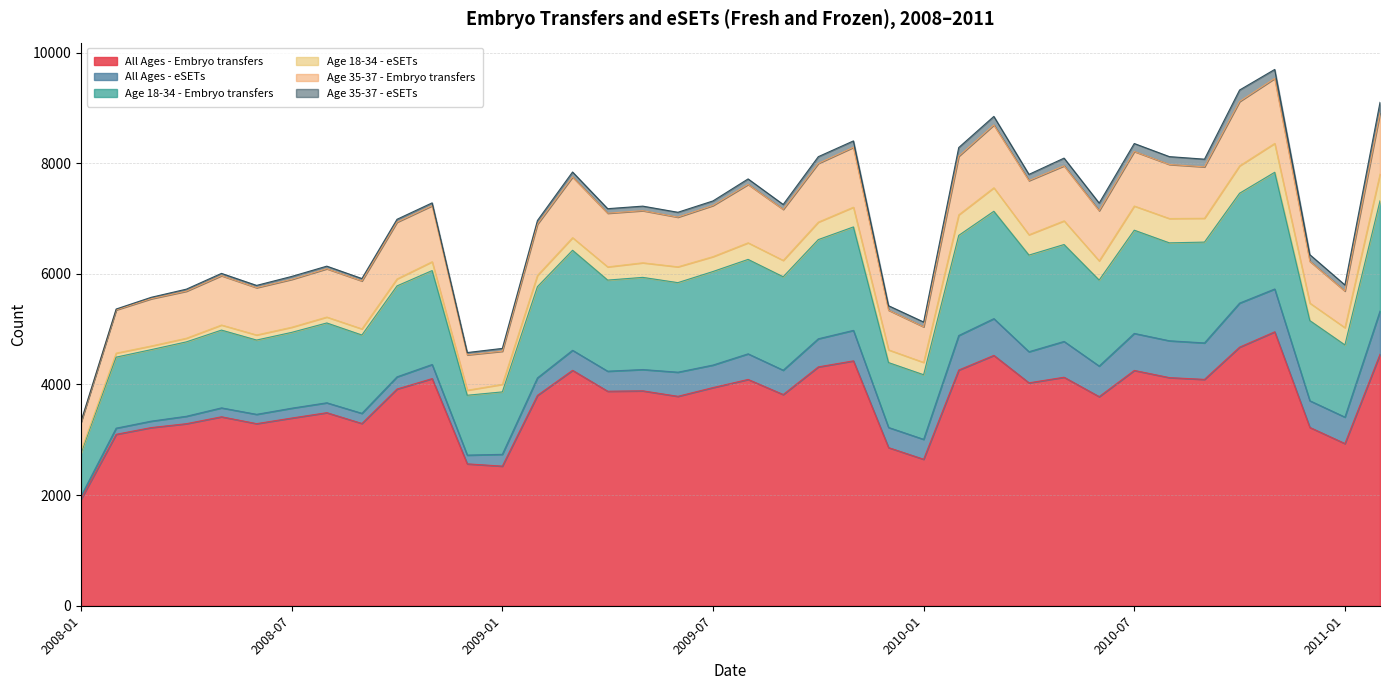

How many lines are shown in the chart?

6